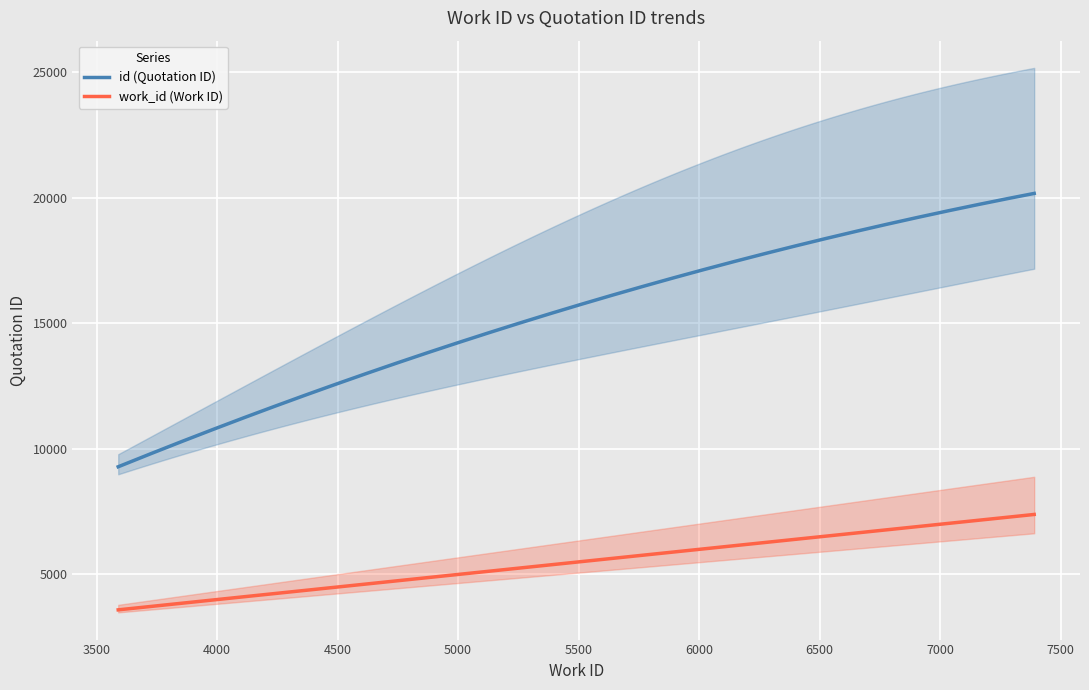

List the series in order of their overall mean, highest first.

id, work_id